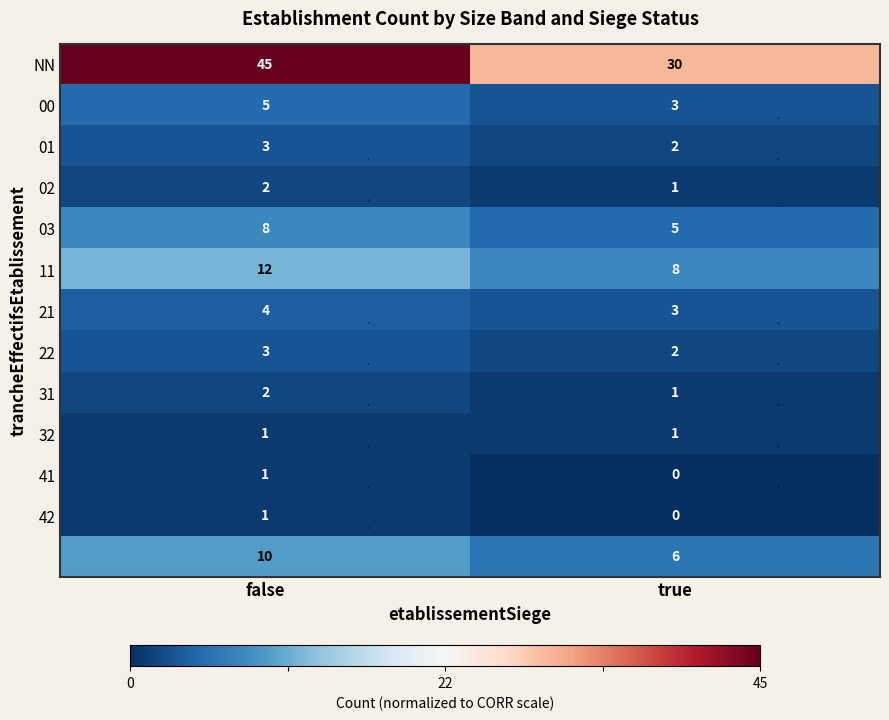

What is the spread (max minus min) of values at false?

44